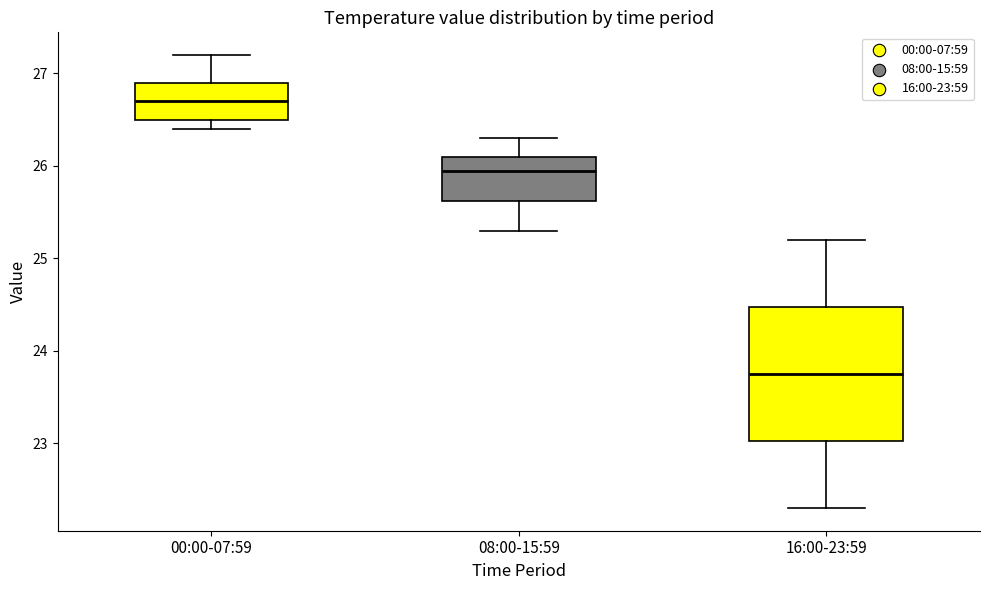

Where does the upper whisker of the box for 16:00-23:59 end on the y-axis? The values are not printed on the chart, so give them approximately, as read against the axis.

25.2